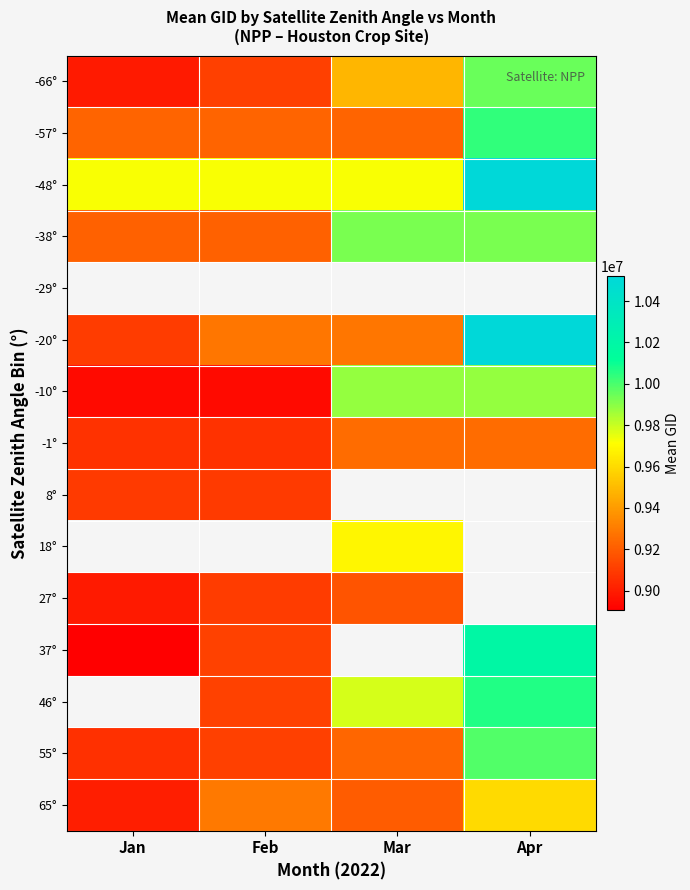

What is the minimum value shown in the chart?

8905466.0